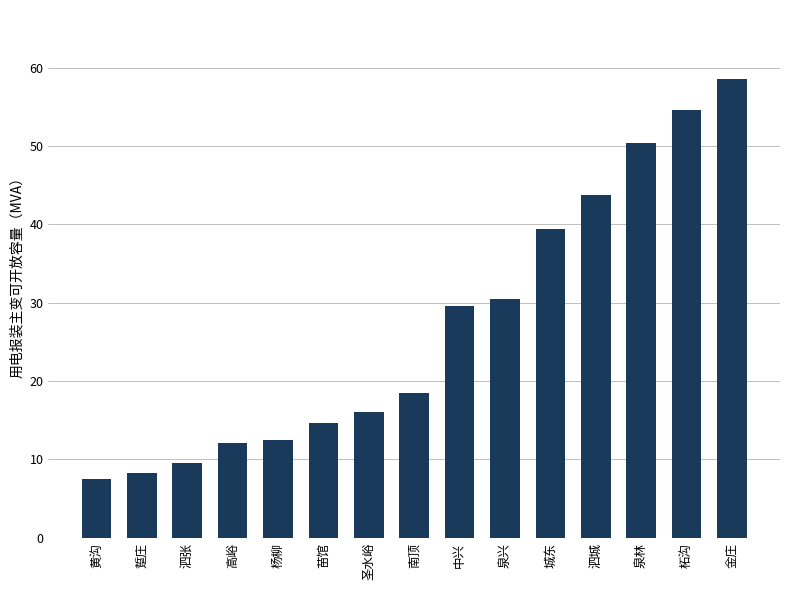

What is the smallest value displayed?

7.4